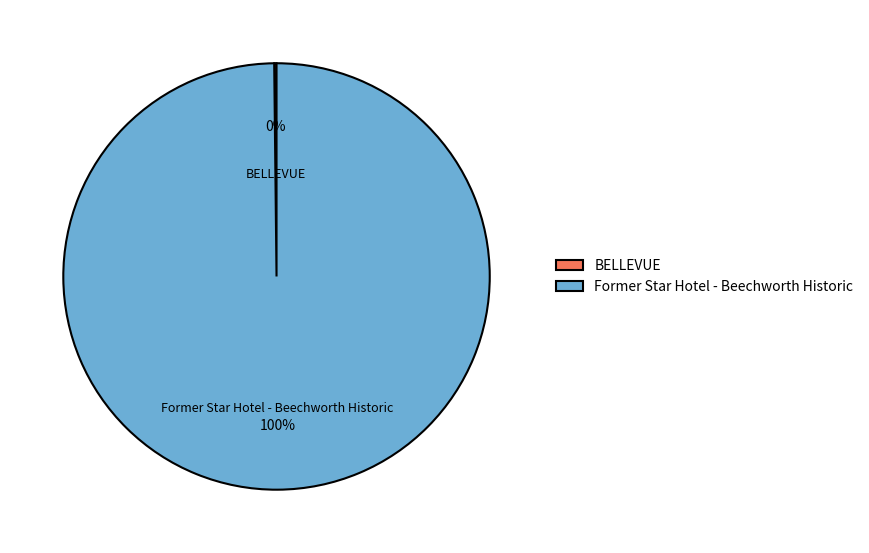

Which category has the biggest portion of the pie?

Former Star Hotel - Beechworth Historic